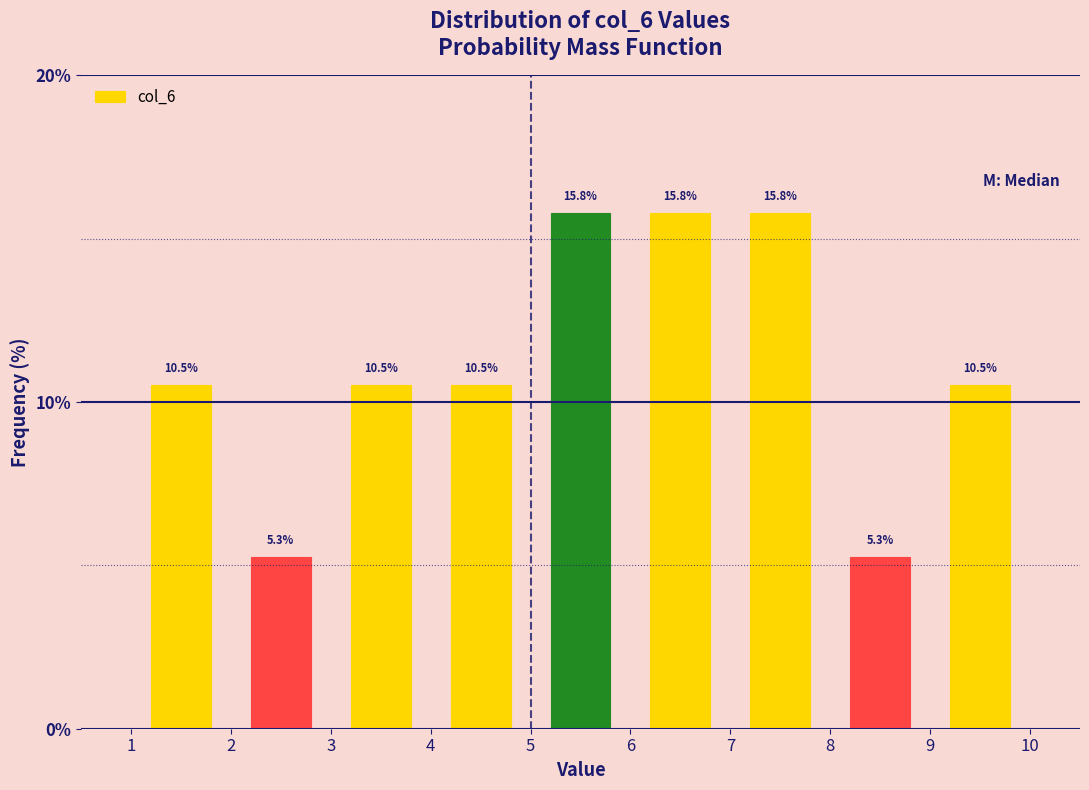

Reading left to right, transcribe this chart: for each bar, give the range it covers on the x-axis and its height.

1 to 2: 10.5
2 to 3: 5.3
3 to 4: 10.5
4 to 5: 10.5
5 to 6: 15.8
6 to 7: 15.8
7 to 8: 15.8
8 to 9: 5.3
9 to 10: 10.5